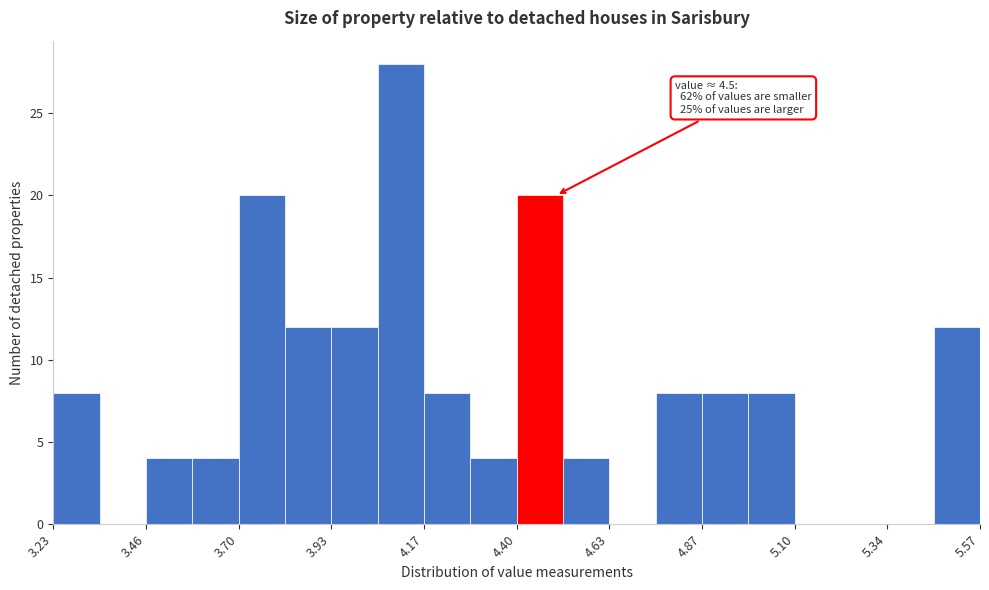

Around what value on the x-axis is the tallest bar? Give the approximate position of its centre, as read against the axis.

4.10